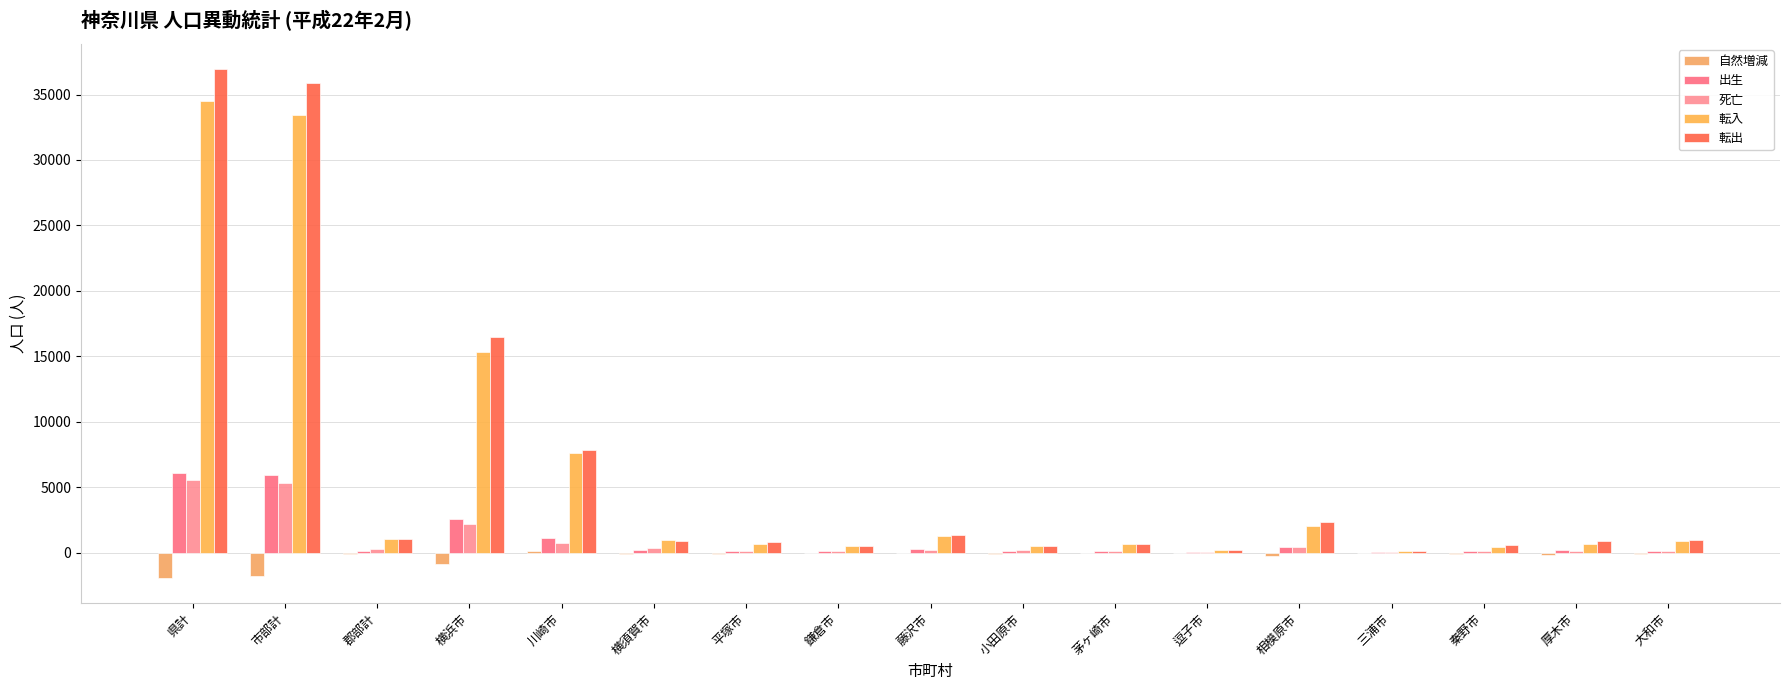

What is the sum of the 自然増減 values at 平塚市 and 厚木市?

-310